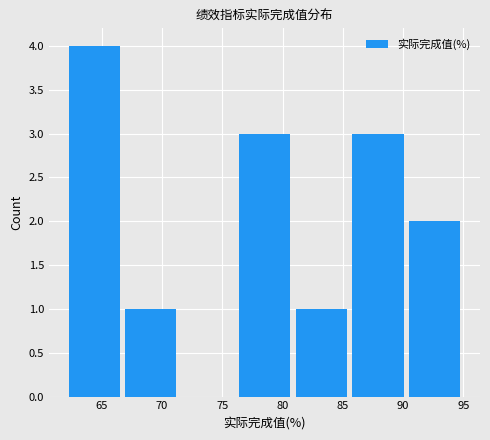

How tall is the bar that spans 85.5 to 90.5 on the x-axis? Neither the bar edges nor the heights are printed on the chart, so give them approximately, as read against the axes.

3